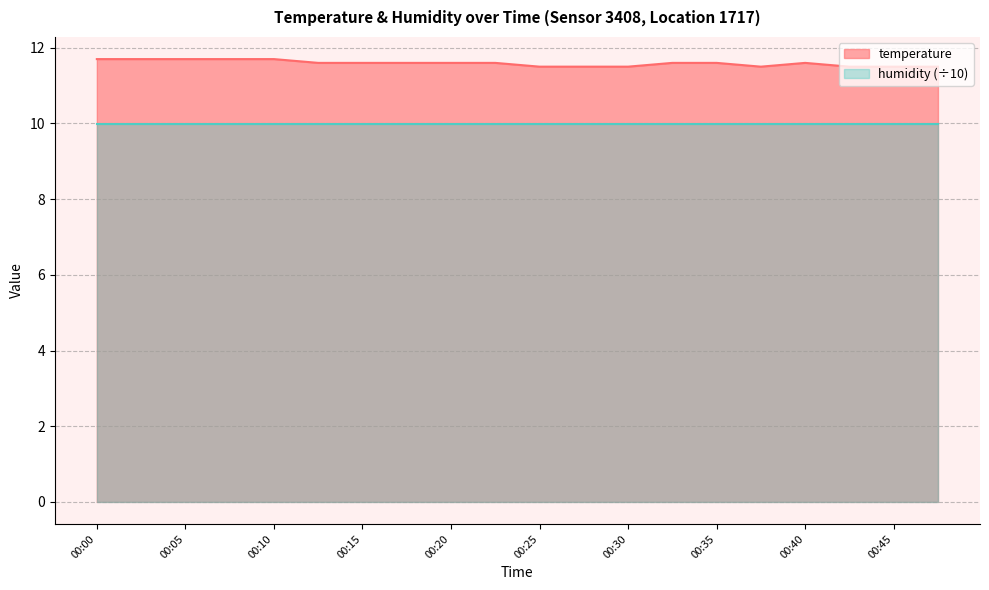

What is the difference between the maximum and minimum values?

0.2